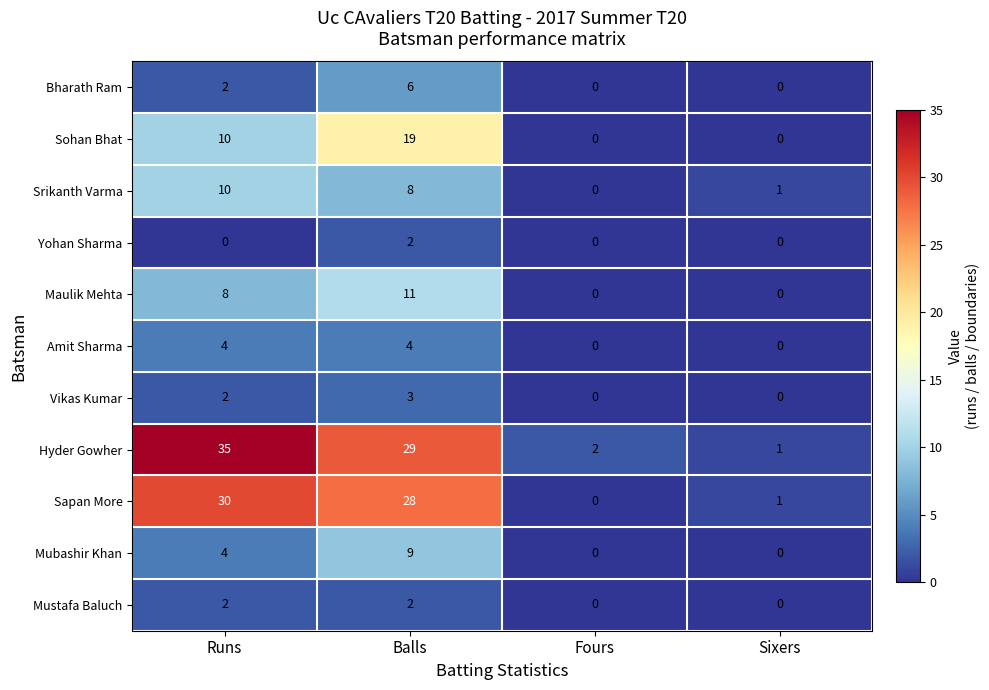

What is the average value of the Hyder Gowher series?

17